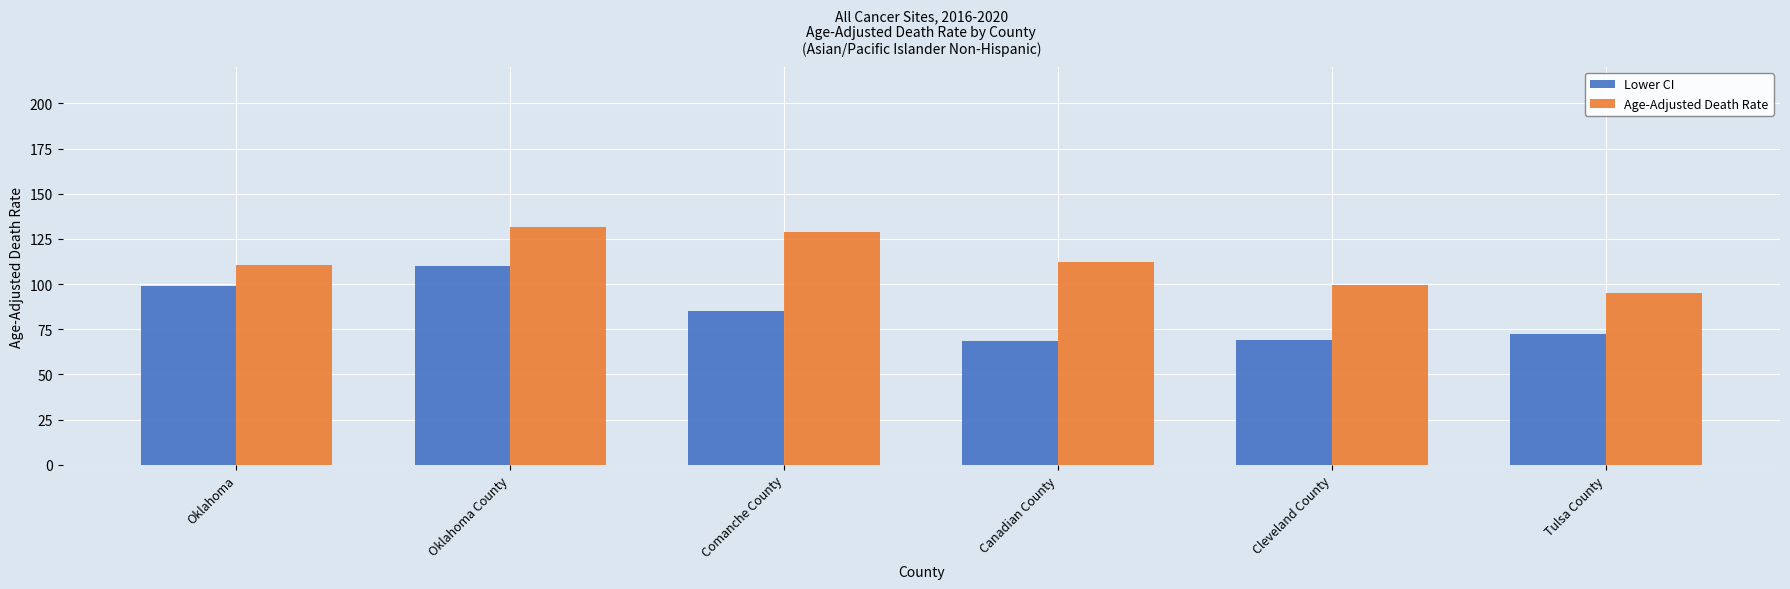

What is the sum of all Lower CI values?

503.9